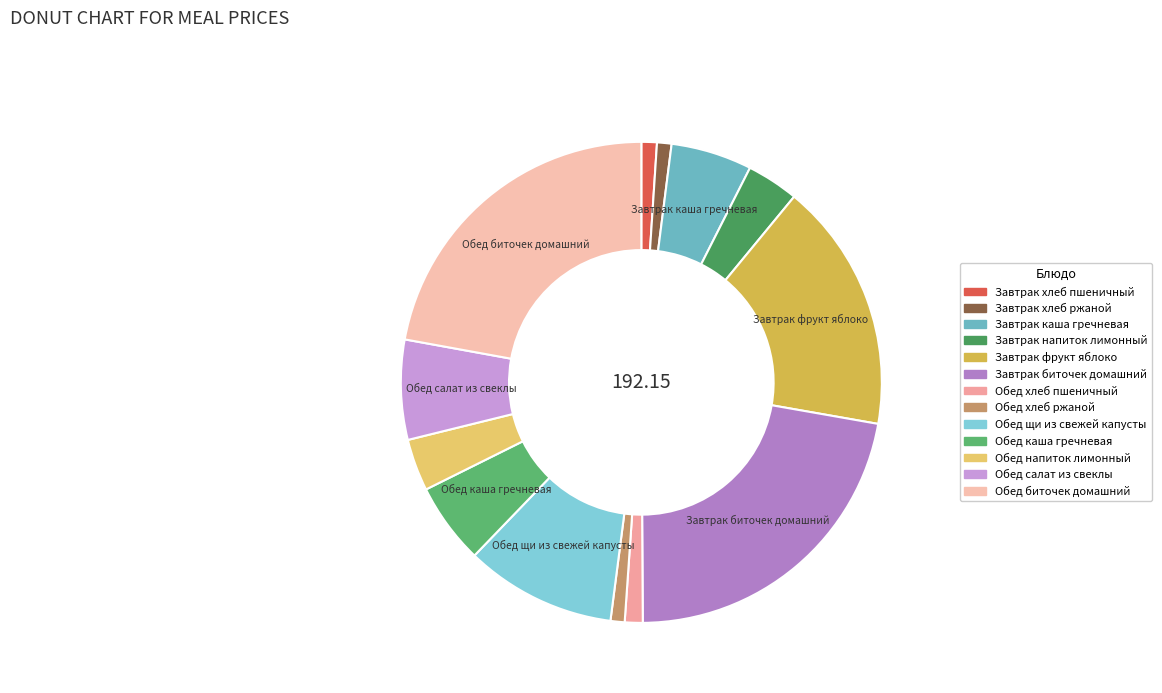

How many slices are in this pie chart?

13